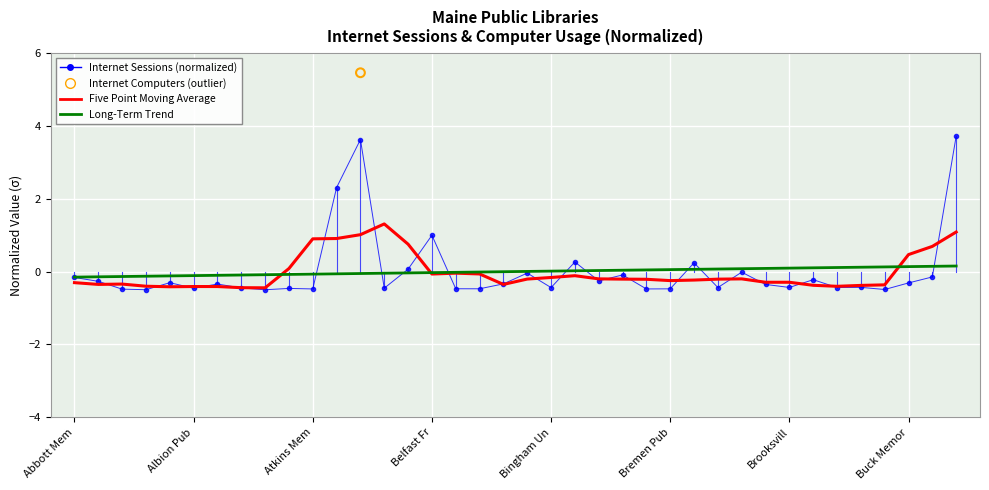

Which series has the largest total across all categories?

Internet Sessions (normalized)